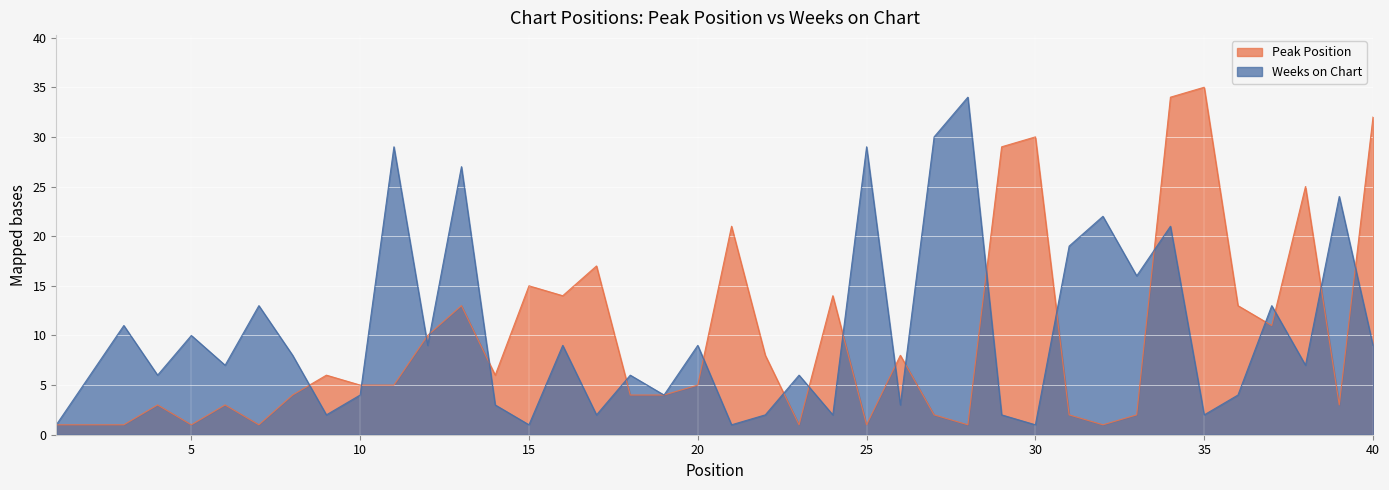

Rank the series by their maximum value, from highest to lowest.

Peak Position, Weeks on Chart